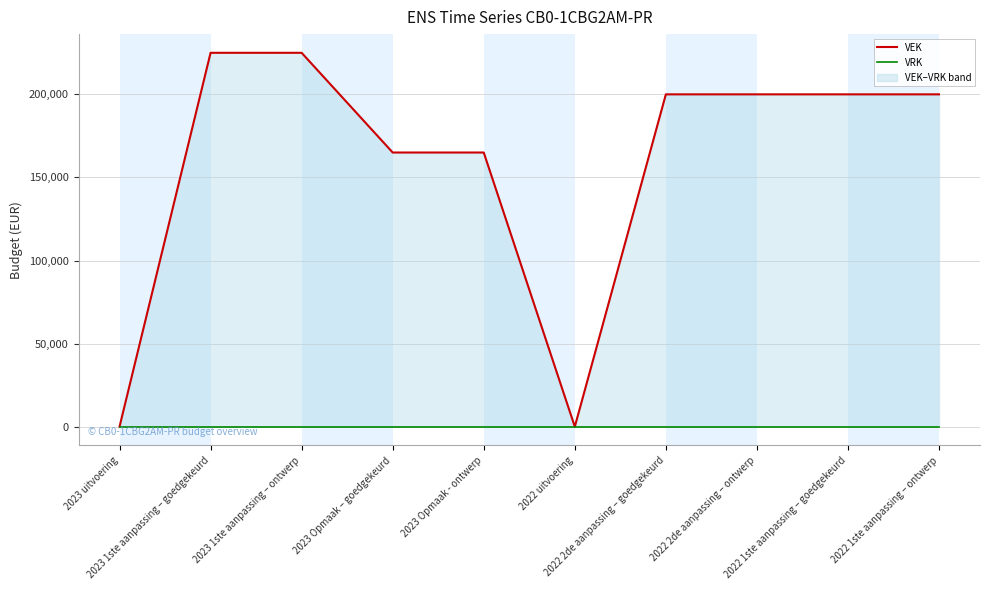

True or false: VEK and VRK cross at least once.

False